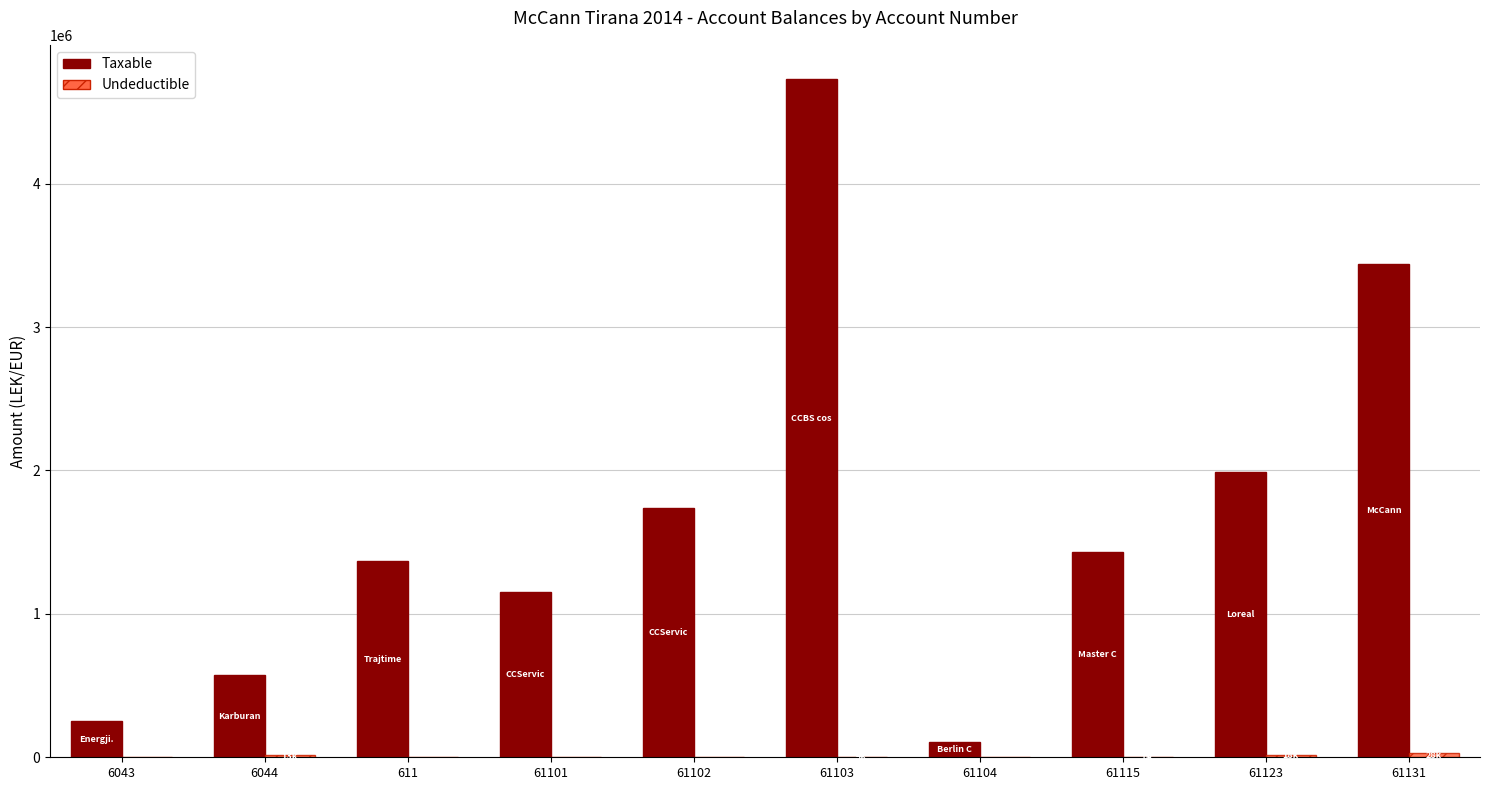

At which category is the sum across all series the highest?

61103